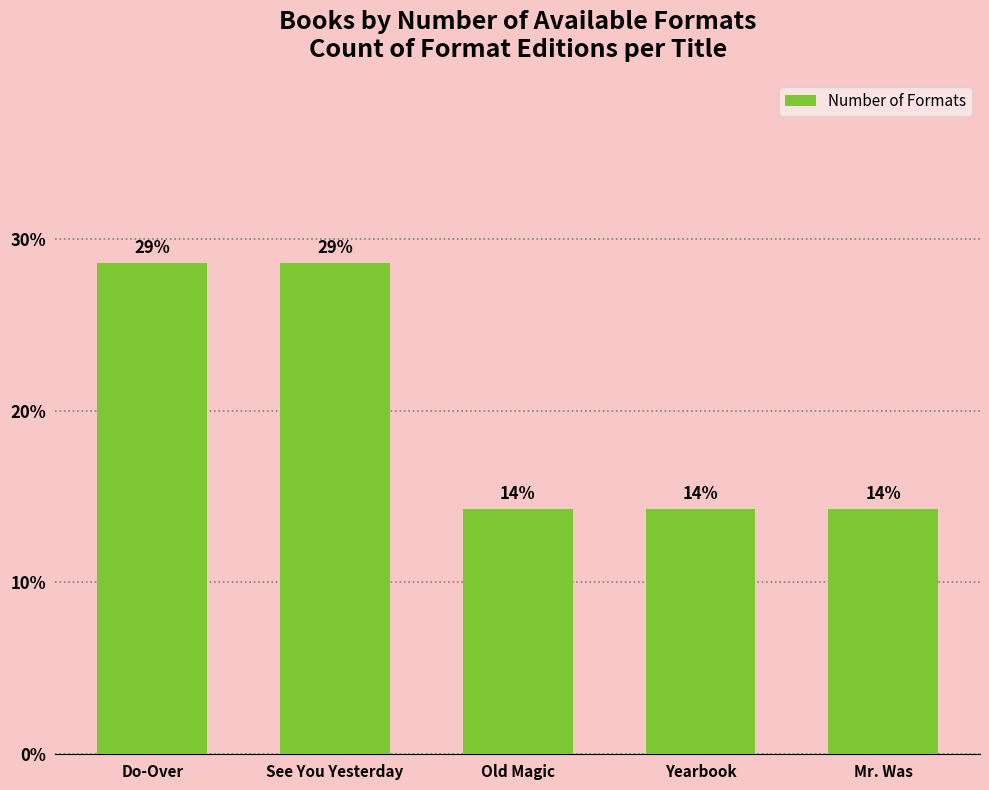

How many data points are above 2?

2